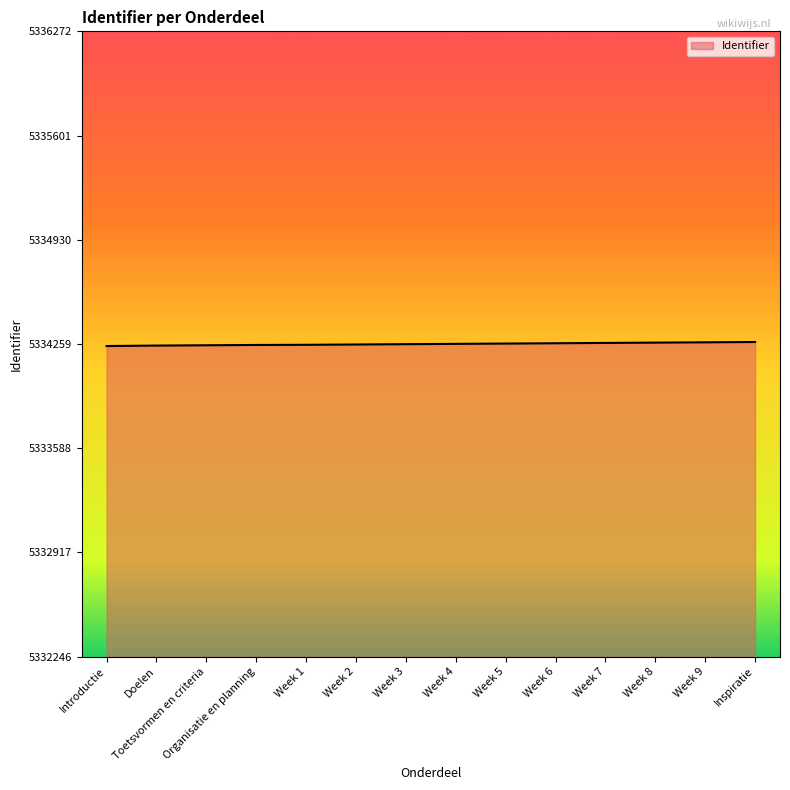

Does the chart display data point markers on the line(s)?

No